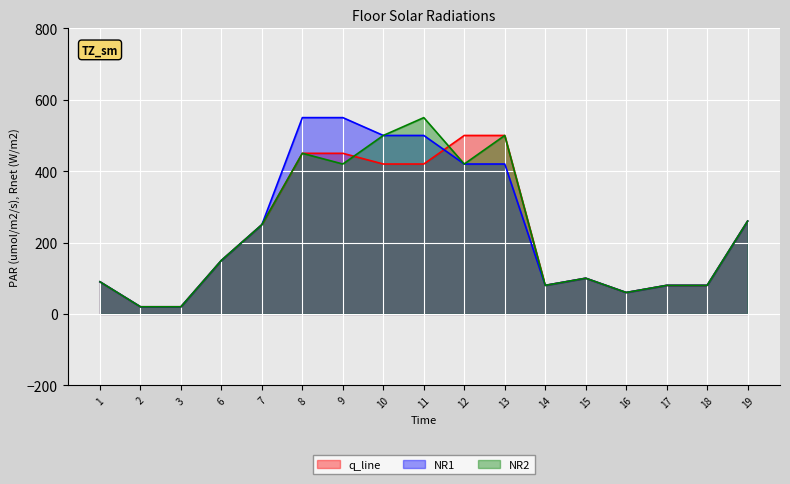

Reading left to right, extract all data points from this chart.

q_line: 1=90	2=20	3=20	6=150	7=250	8=450	9=450	10=420	11=420	12=500	13=500	14=80	15=100	16=60	17=80	18=80	19=260
NR1: 1=90	2=20	3=20	6=150	7=250	8=550	9=550	10=500	11=500	12=420	13=420	14=80	15=100	16=60	17=80	18=80	19=260
NR2: 1=90	2=20	3=20	6=150	7=250	8=450	9=420	10=500	11=550	12=420	13=500	14=80	15=100	16=60	17=80	18=80	19=260